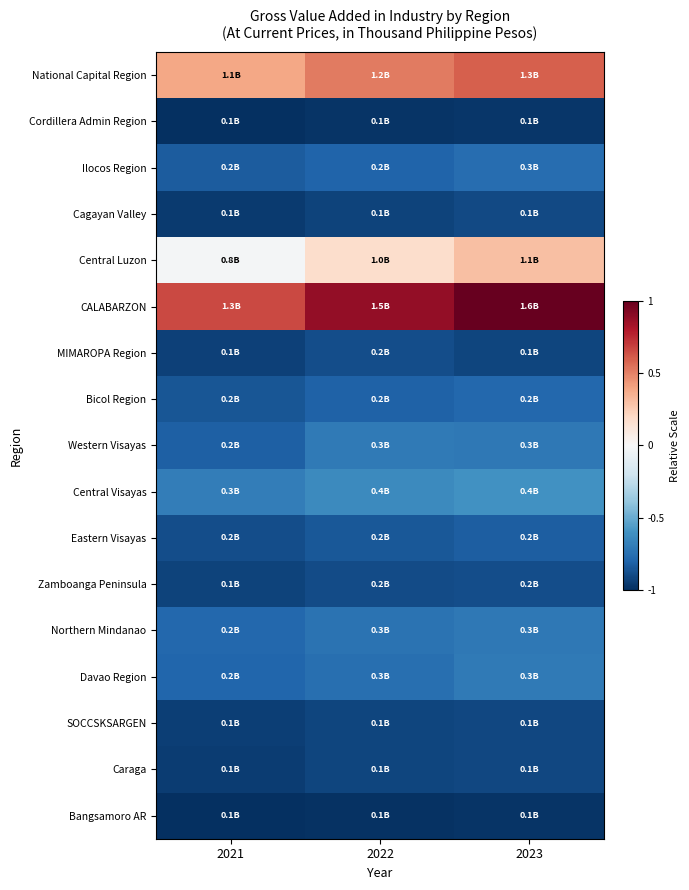

Which label corresponds to the largest value in the chart?

2023